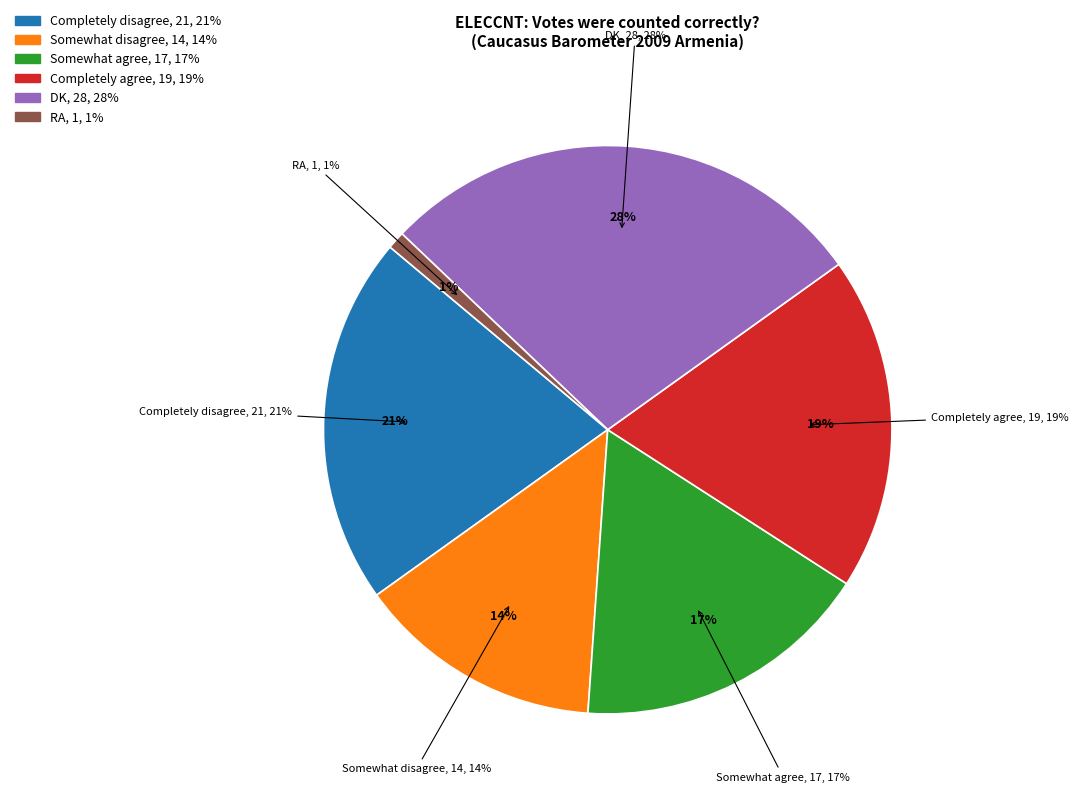

How many segments does this pie chart have?

6